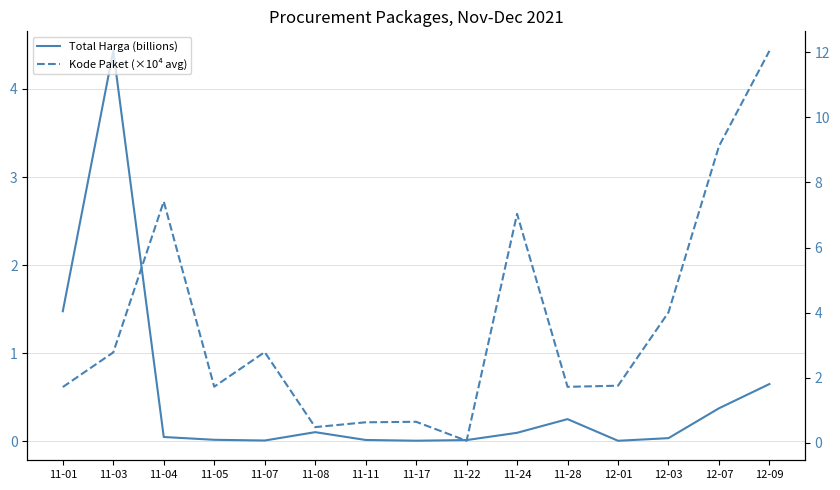

Where do Kode Paket (×10⁴ avg) and Total Harga (billions) first cross each other?

11-01 and 11-03